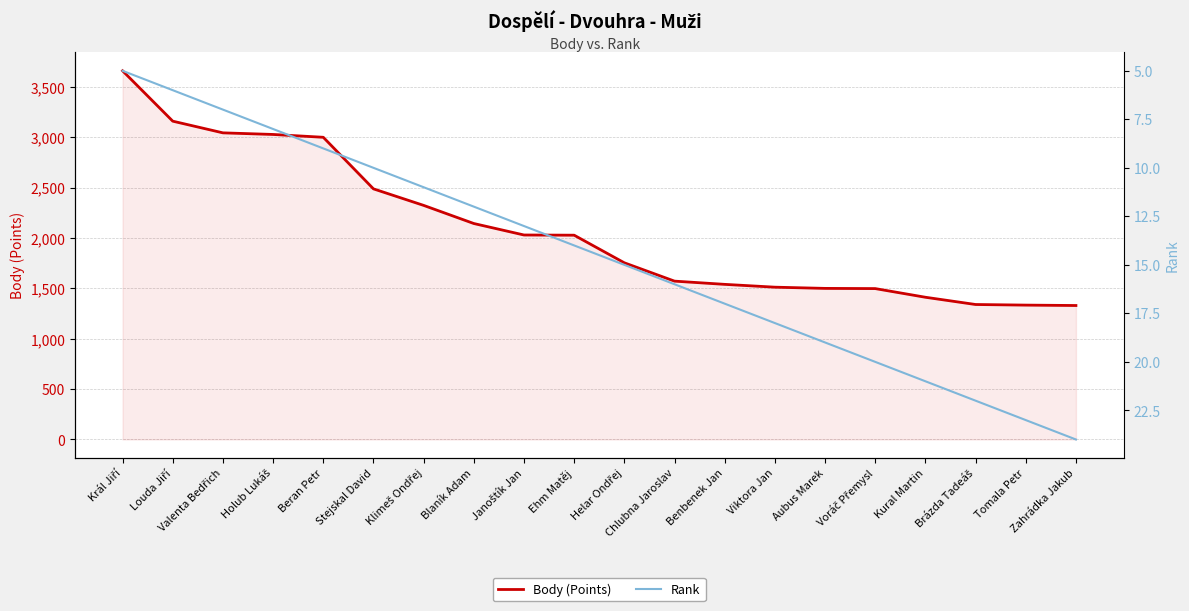

What is the average value of the Rank series?

14